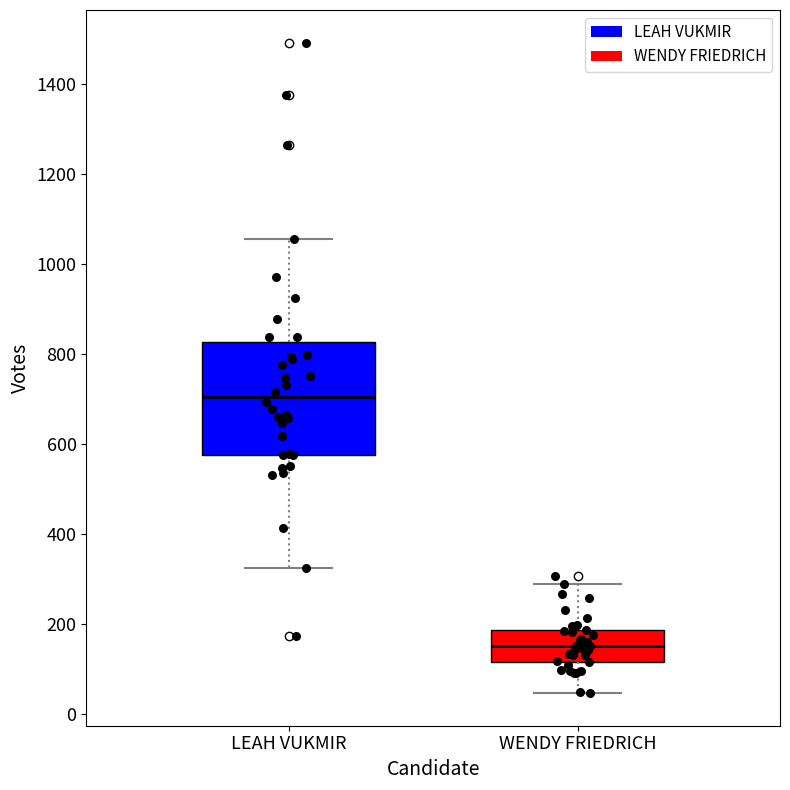

Where does the median line of the box for WENDY FRIEDRICH sit on the y-axis? The values are not printed on the chart, so give them approximately, as read against the axis.

160